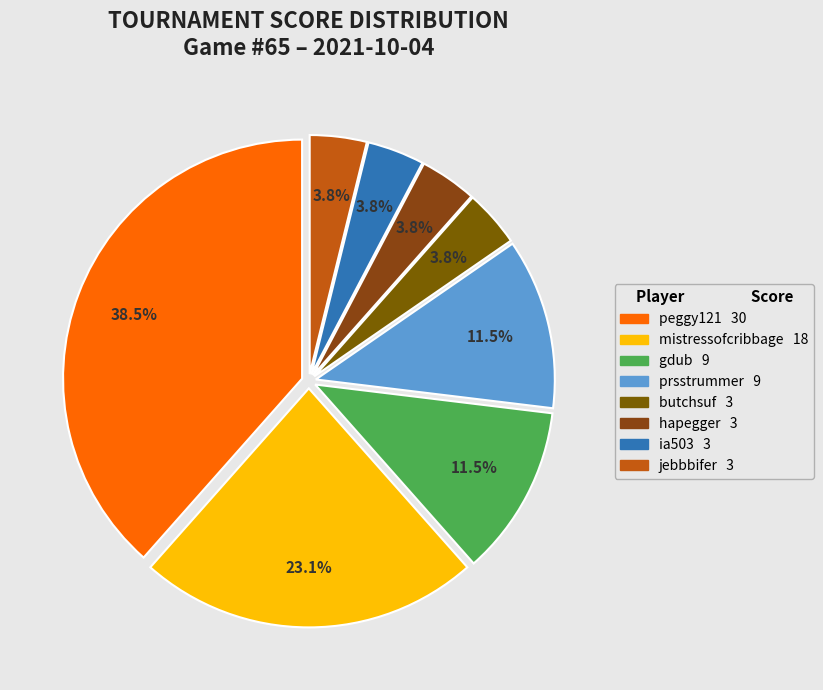

Do hapegger and peggy121 together represent more than half of the pie?

No